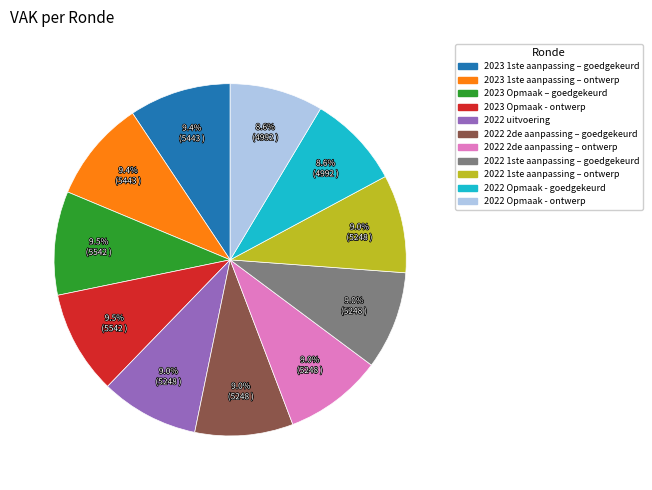

Do 2023 Opmaak – goedgekeurd and 2022 2de aanpassing – ontwerp together represent more than half of the pie?

No